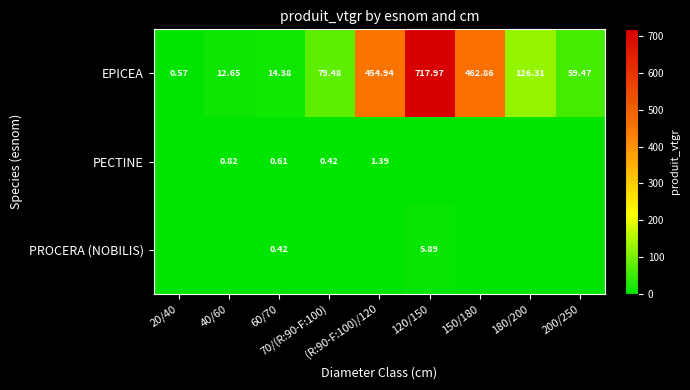

Is the value of PROCERA (NOBILIS) at 40/60 greater than the value of PECTINE at 200/250?

No